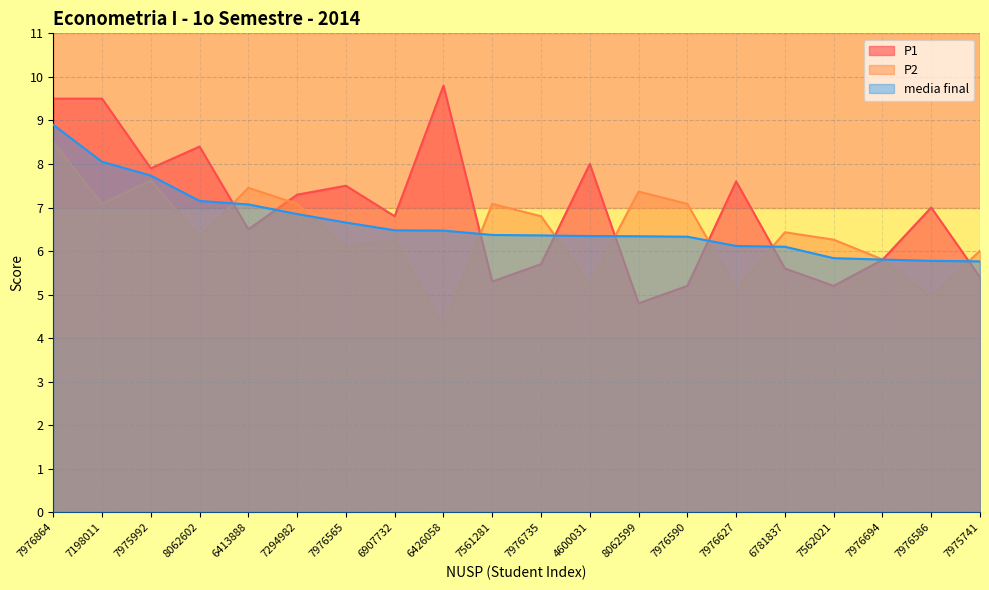

Reading right to left, extract all data points from this chart.

P1: 5.4	7.0	5.8	5.2	5.6	7.6	5.2	4.8	8.0	5.7	5.3	9.8	6.8	7.5	7.3	6.5	8.4	7.9	9.5	9.5
P2: 6.0	5.0	5.8	6.3	6.4	5.1	7.1	7.4	5.2	6.8	7.1	4.2	6.3	6.1	7.1	7.5	6.3	7.6	7.1	8.5
media final: 5.8	5.8	5.8	5.8	6.1	6.1	6.3	6.3	6.3	6.4	6.4	6.5	6.5	6.7	6.8	7.1	7.2	7.7	8.1	8.9